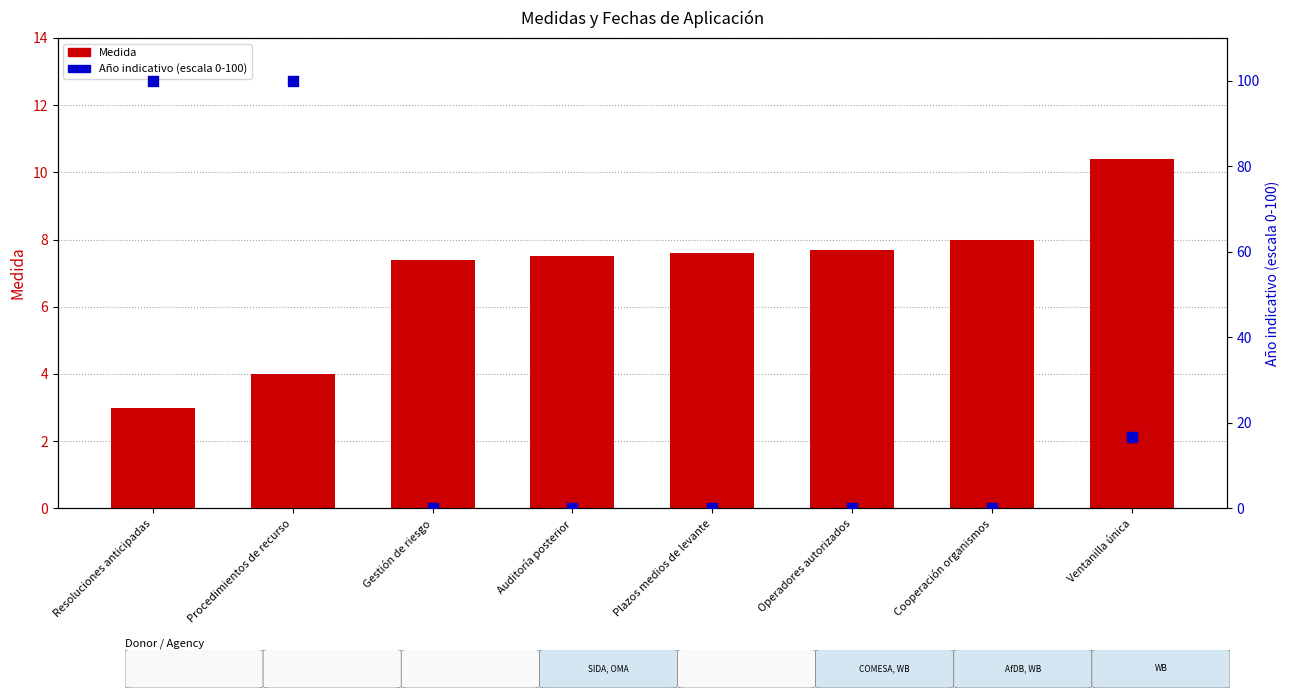

At how many categories does at least one series exceed 14?

3